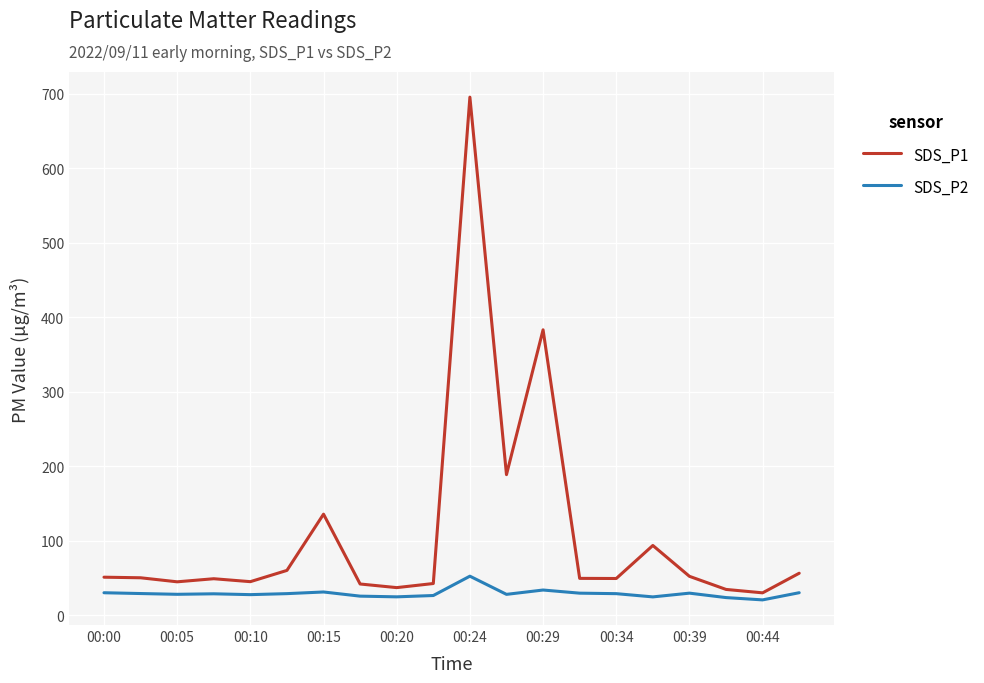

Rank the series by their maximum value, from lowest to highest.

SDS_P2, SDS_P1